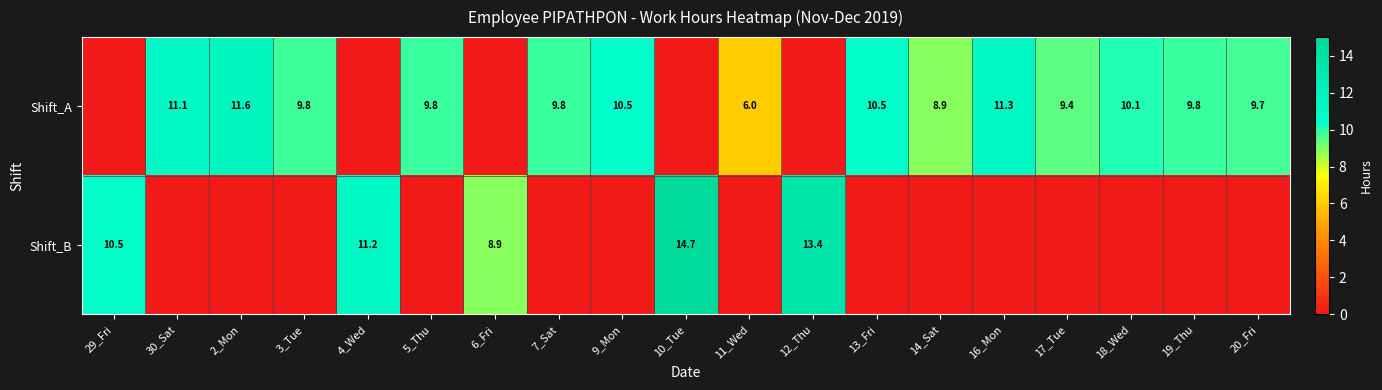

The value of Shift_A at 11_Wed is 6.0. True or false?

True